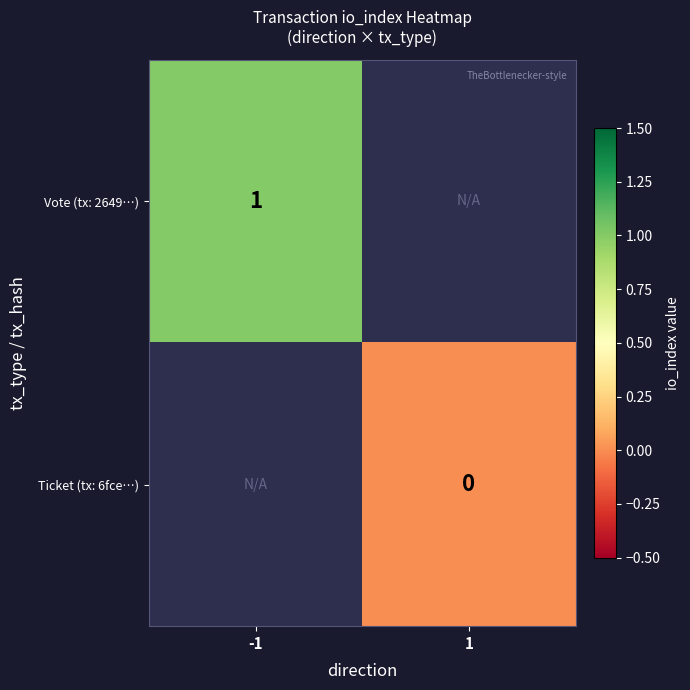

Where is Vote (tx: 2649…) nearest to the value 1?

-1